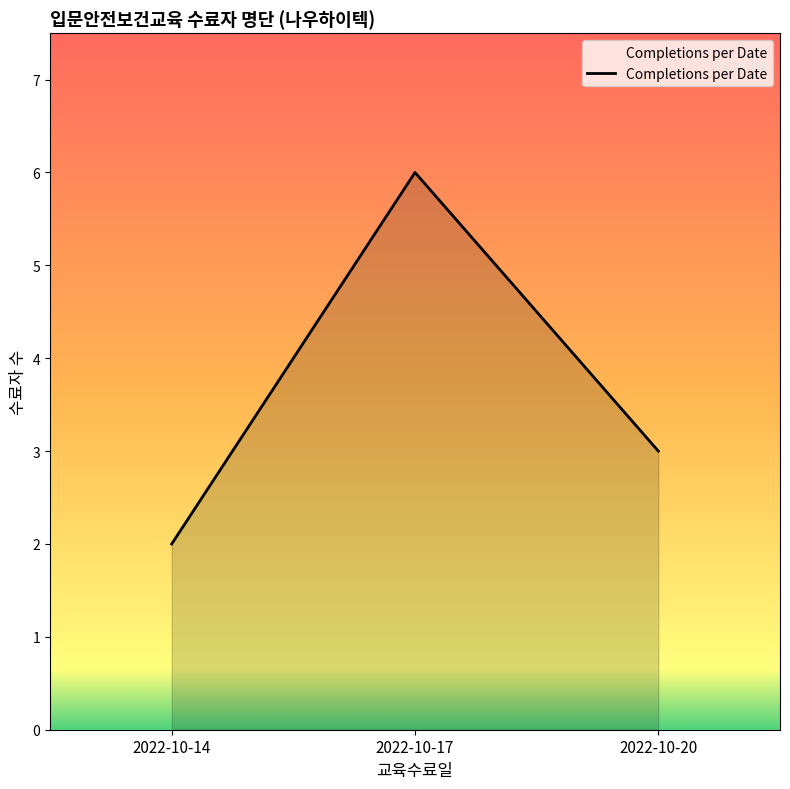

Is it true that the value at 2022-10-17 is 9?

False